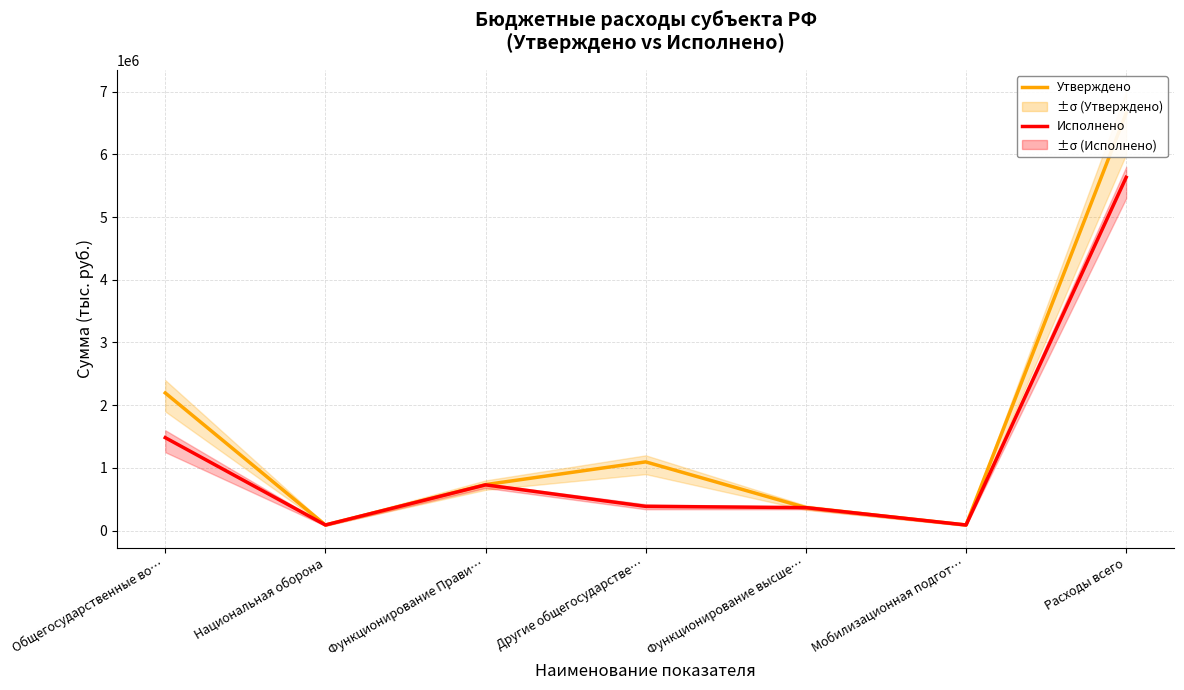

At how many categories does at least one series exceed 5678751?

1